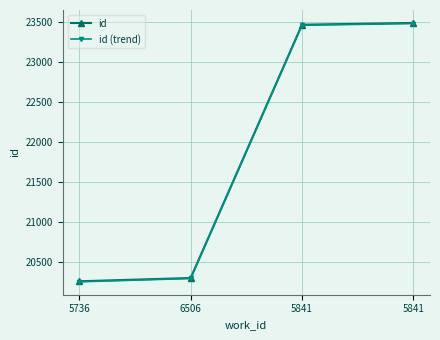

What is the total value across all series at 6506?

40603.9